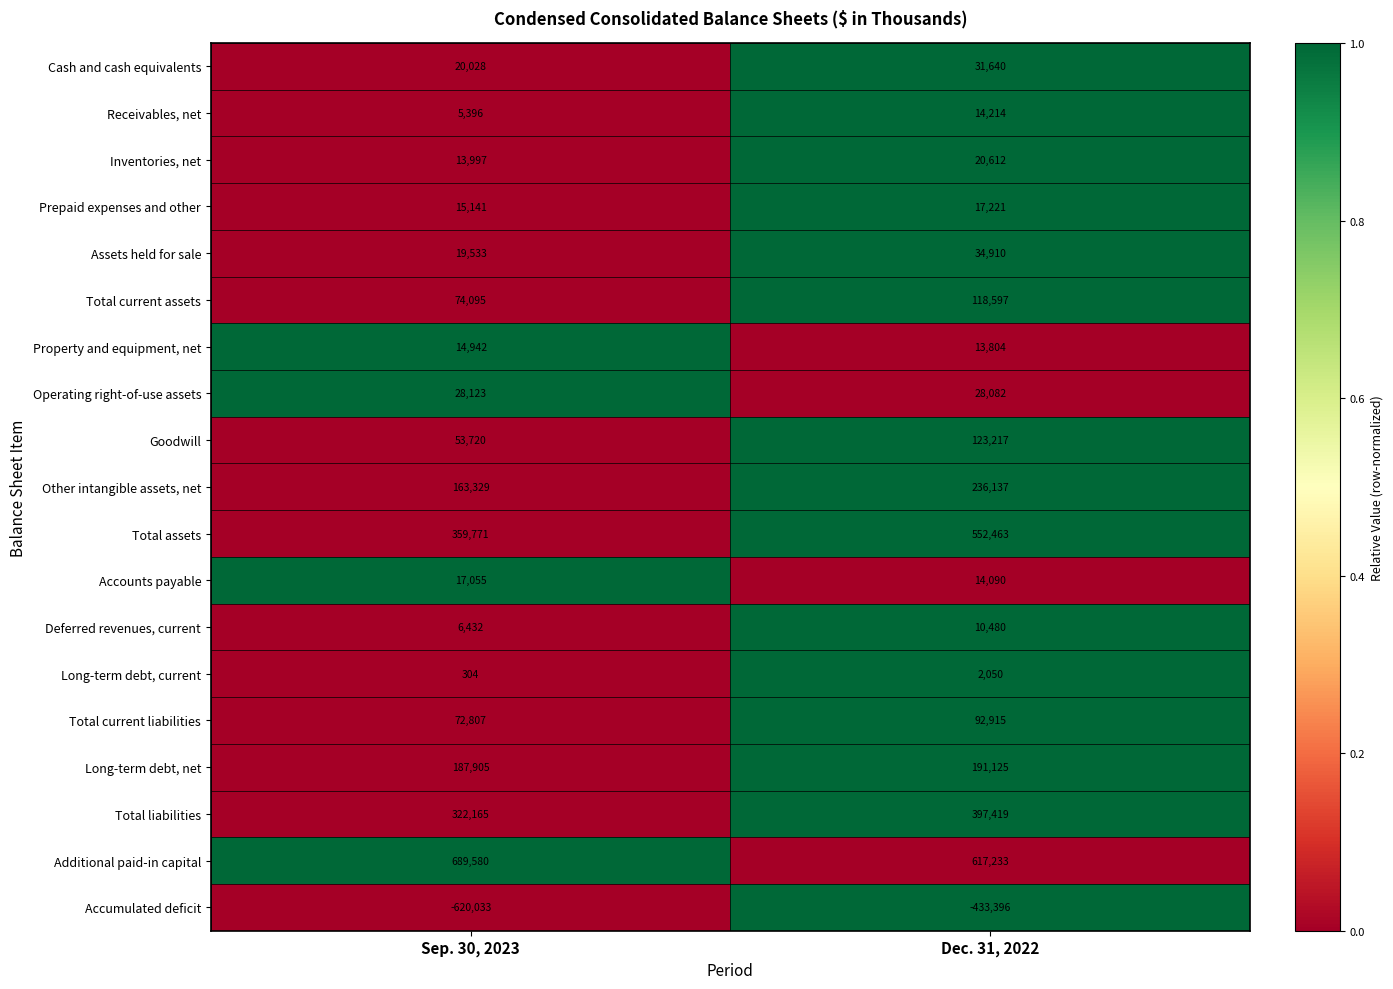

Rank the series at Sep. 30, 2023 from highest to lowest value.

Additional paid-in capital, Total assets, Total liabilities, Long-term debt, net, Other intangible assets, net, Total current assets, Total current liabilities, Goodwill, Operating right-of-use assets, Cash and cash equivalents, Assets held for sale, Accounts payable, Prepaid expenses and other, Property and equipment, net, Inventories, net, Deferred revenues, current, Receivables, net, Long-term debt, current, Accumulated deficit